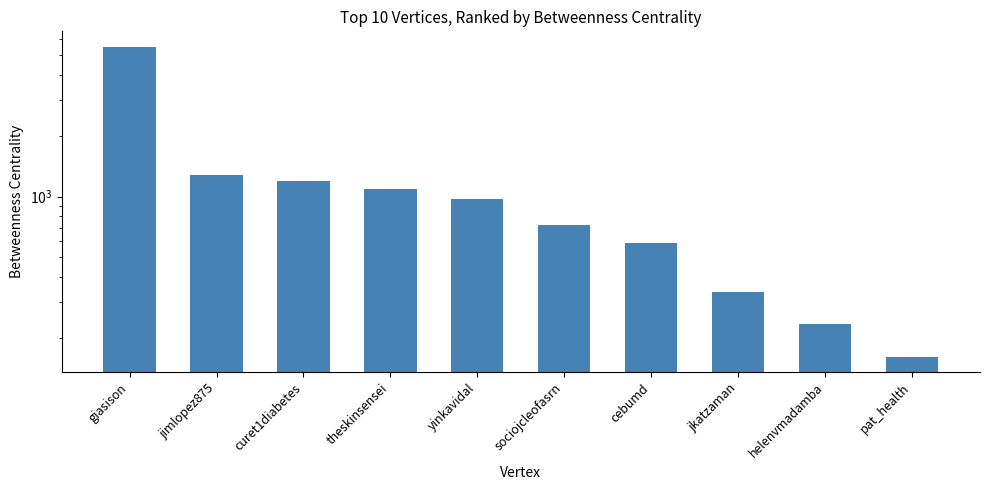

What is the average value?

1207.3